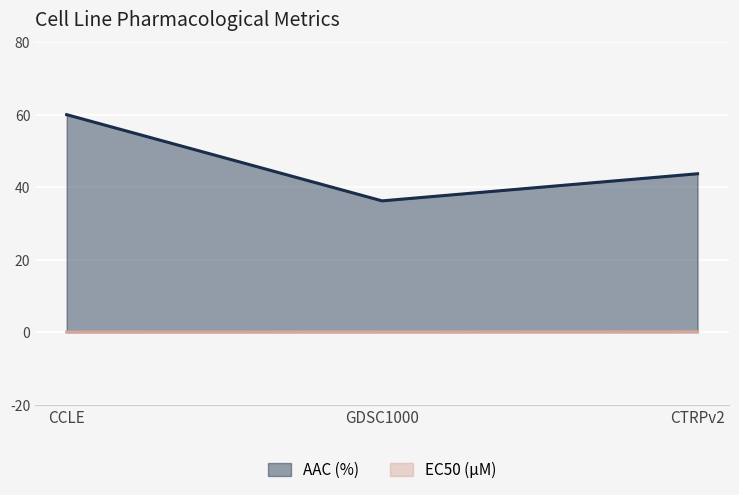

What is the maximum value for AAC (%)?

60.0